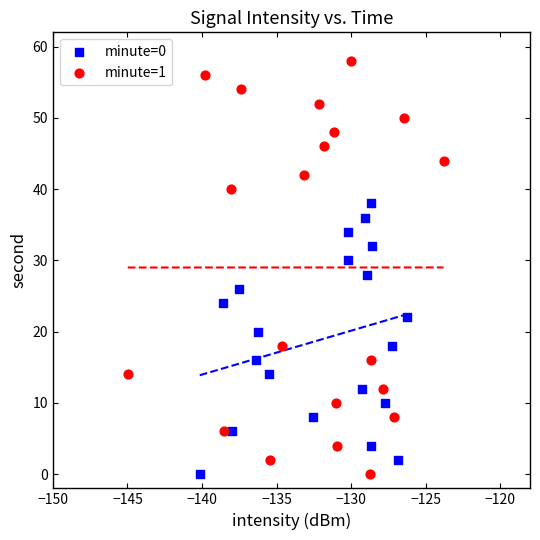

Which series contains the highest Y value?

minute=1